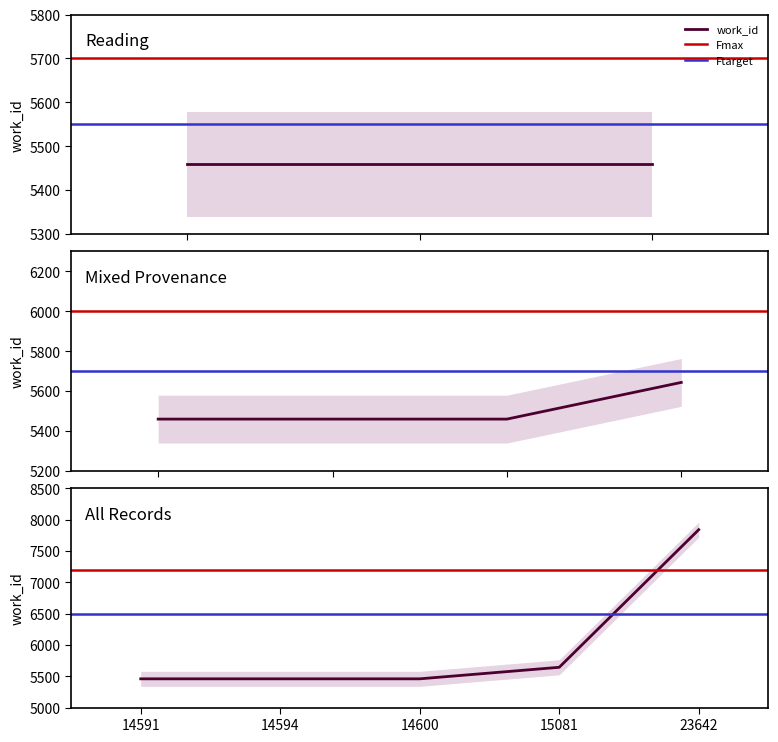

How many values exceed 5459?

2